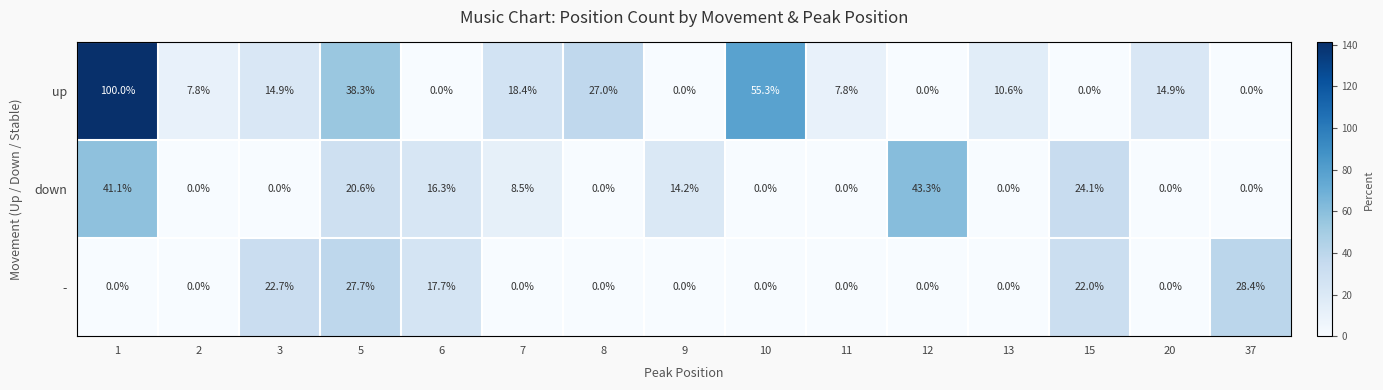

True or false: - has a value of 17.2 at 2.

False